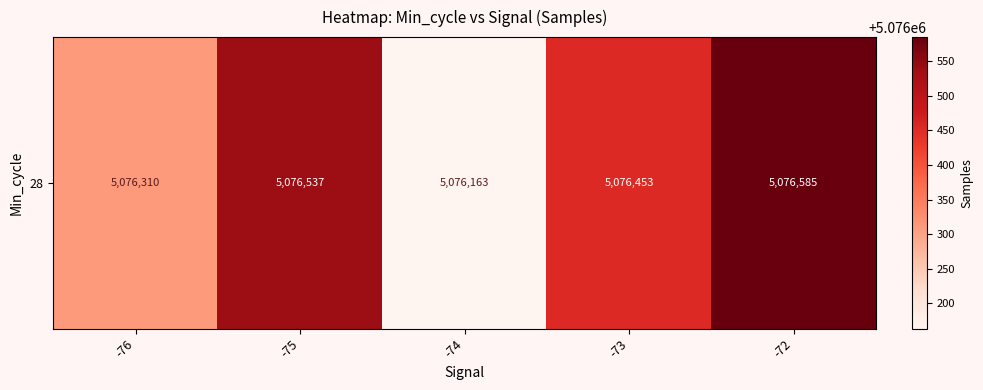

How many distinct data groups are displayed?

1